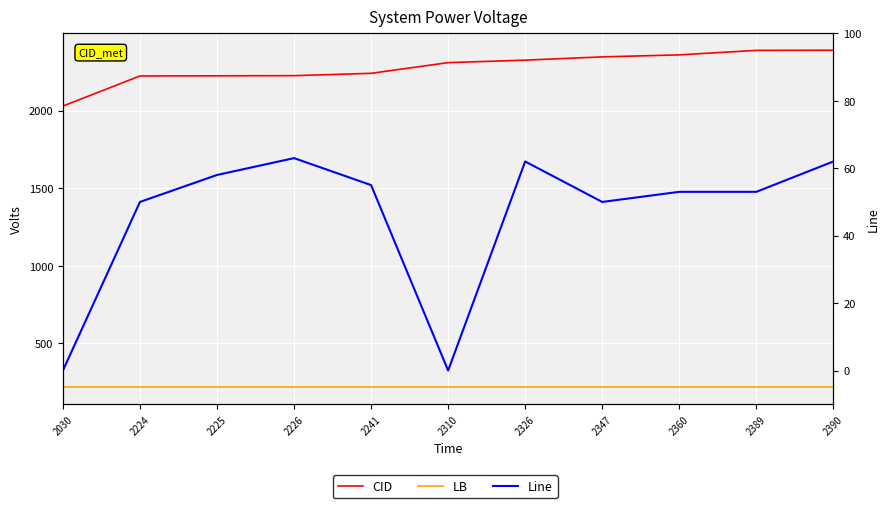

What value does the Line series have at 2360, to the nearest 5?

55